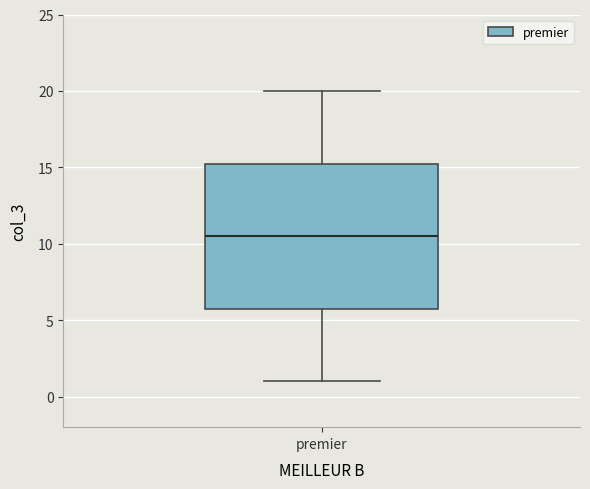

Read this box plot against the y-axis: the position of the median line, the range covered by the box, and the ends of both whiskers. The values are not printed on the chart, so give them approximately, as read against the axis.

median 10.5, box 6.0 to 15.5, whiskers 1.0 to 20.0